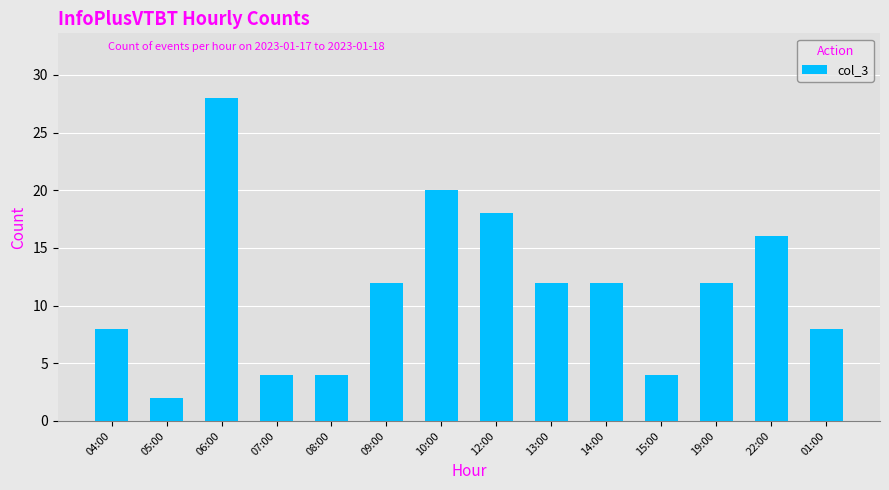

How many data points does each series have?

14